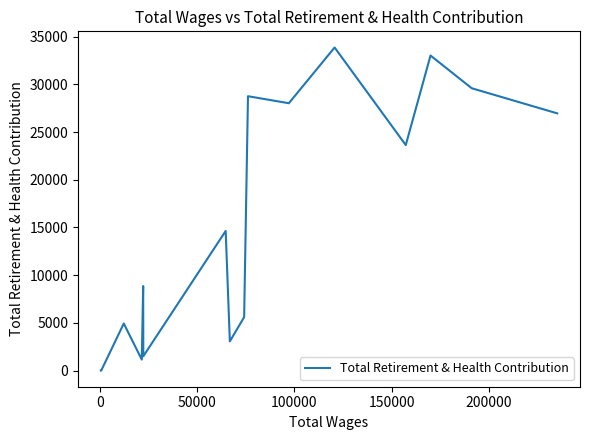

What position from the right is 200000?

16